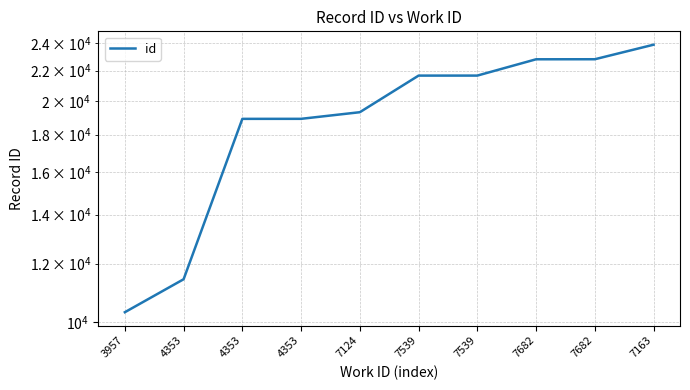

What is the value of the 1st point from the left?

10306